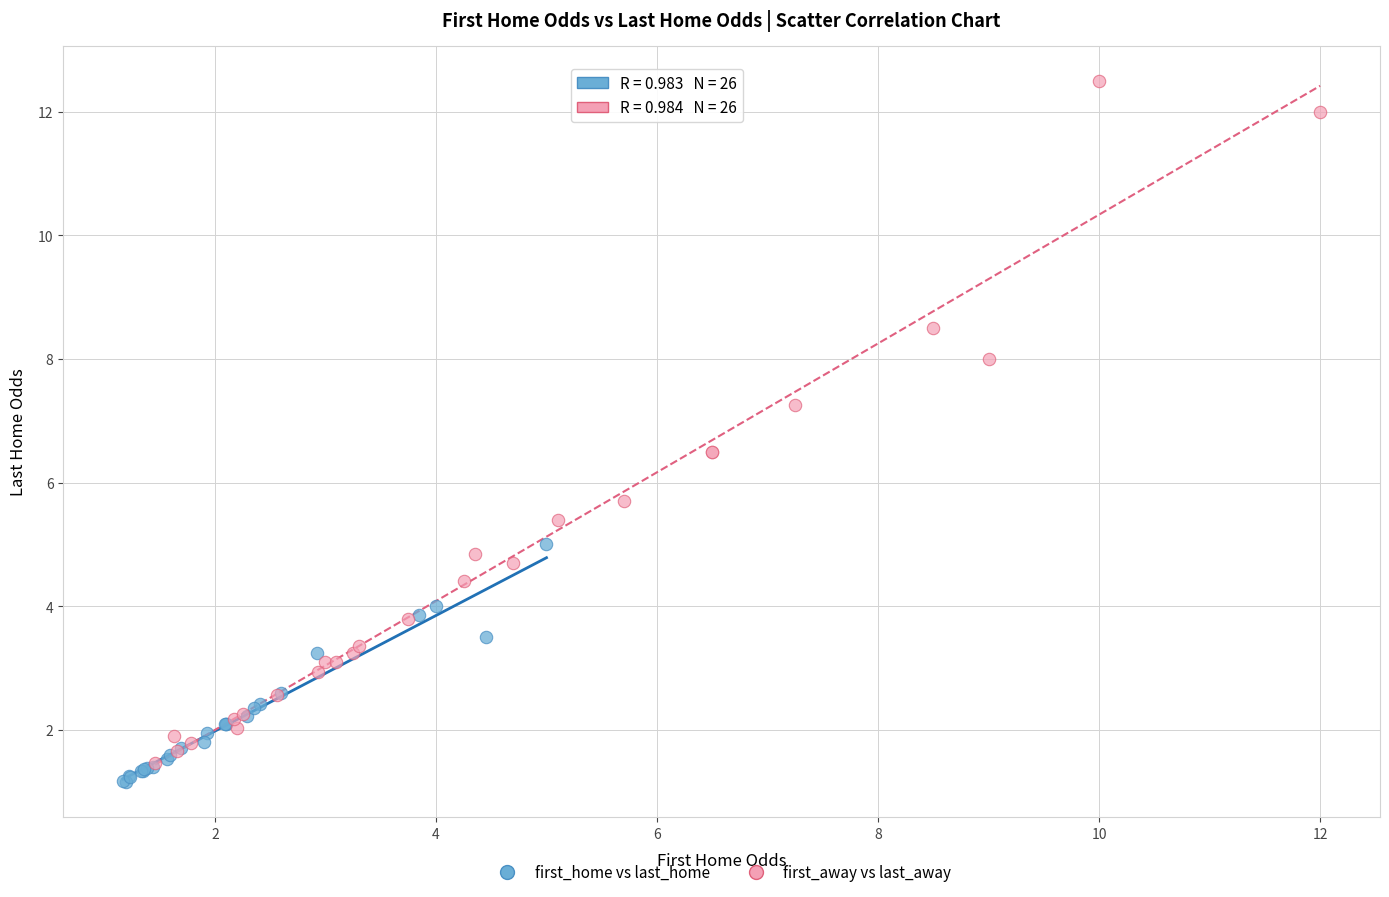

Which series has the largest Y range (max minus min)?

first_away vs last_away